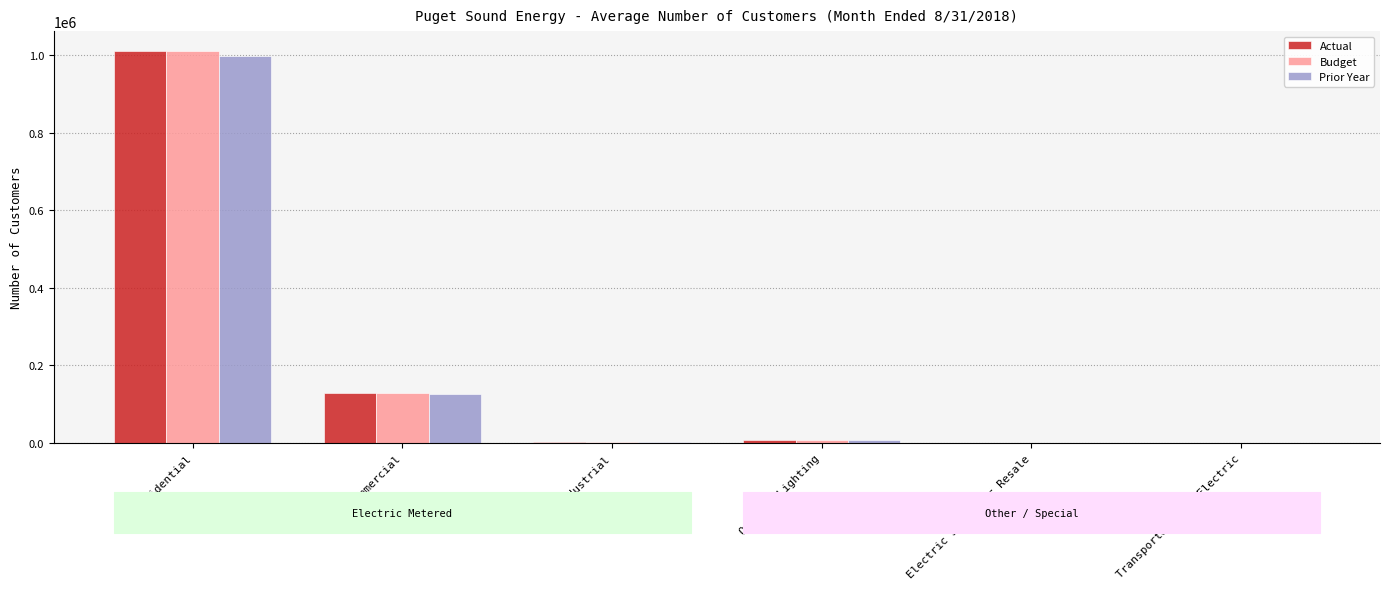

Between Commercial and Transportation - Electric, which series saw the biggest shift?

Budget